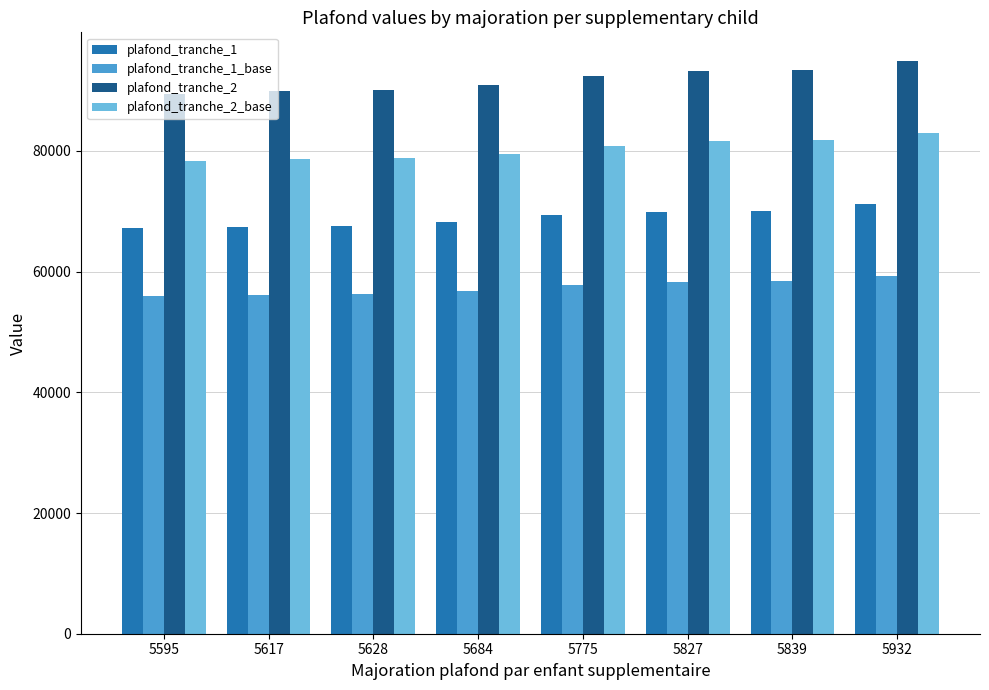

What is the average value of the plafond_tranche_2_base series?

80298